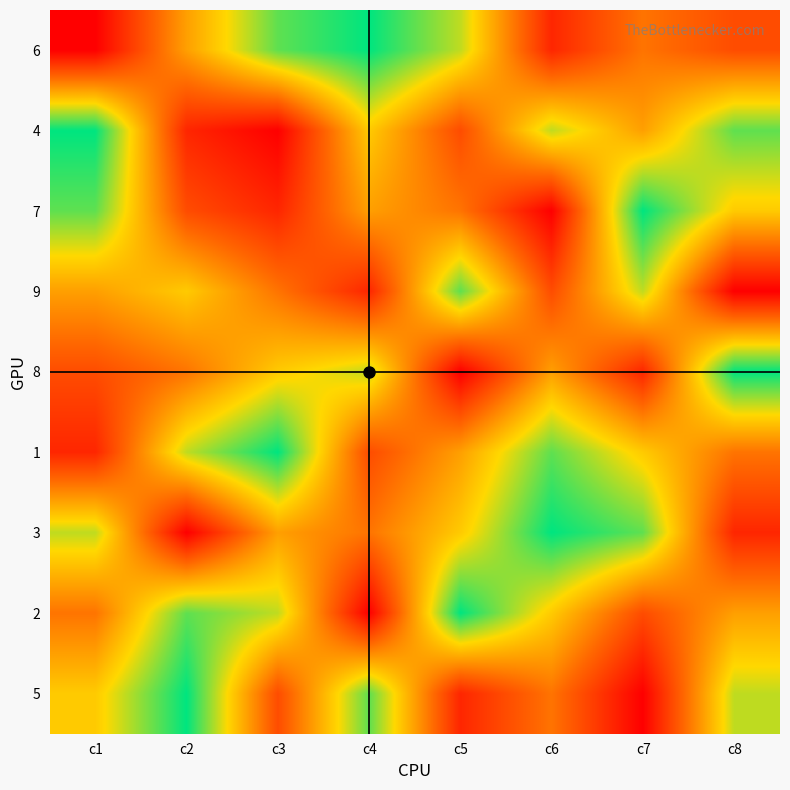

Reading left to right, transcribe all the data shown in this chart.

6: c1=1	c2=5	c3=8	c4=9	c5=7	c6=2	c7=4	c8=3
4: c1=9	c2=2	c3=1	c4=6	c5=3	c6=7	c7=5	c8=8
7: c1=8	c2=3	c3=2	c4=5	c5=4	c6=1	c7=9	c8=6
9: c1=5	c2=6	c3=4	c4=2	c5=8	c6=3	c7=7	c8=1
8: c1=3	c2=4	c3=6	c4=7	c5=1	c6=5	c7=2	c8=9
1: c1=2	c2=7	c3=9	c4=3	c5=5	c6=8	c7=6	c8=4
3: c1=7	c2=1	c3=5	c4=4	c5=6	c6=9	c7=8	c8=2
2: c1=4	c2=8	c3=7	c4=1	c5=9	c6=6	c7=3	c8=5
5: c1=6	c2=9	c3=3	c4=8	c5=2	c6=4	c7=1	c8=7